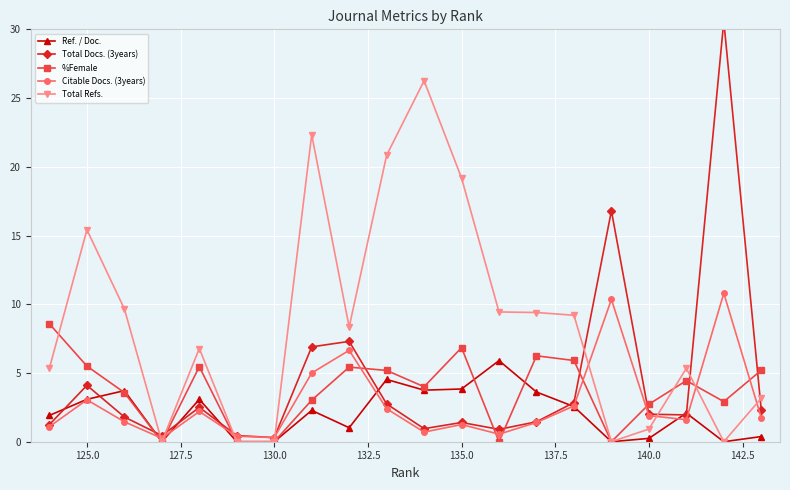

What is the highest value of the Ref. / Doc. series?

5.9